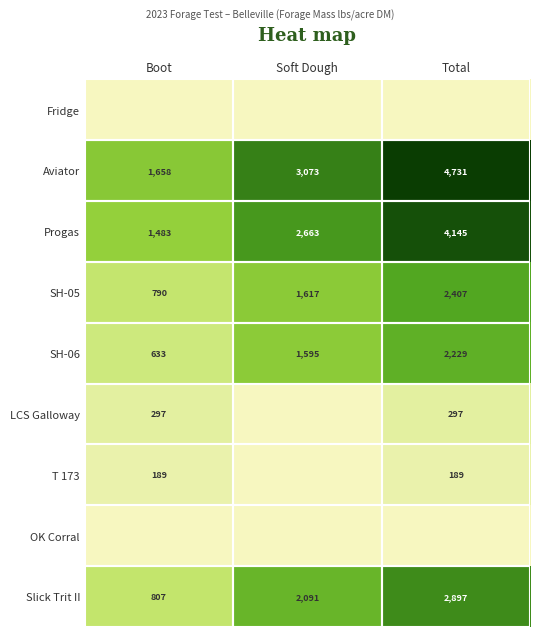

What is the spread (max minus min) of values at Total?

4731.2